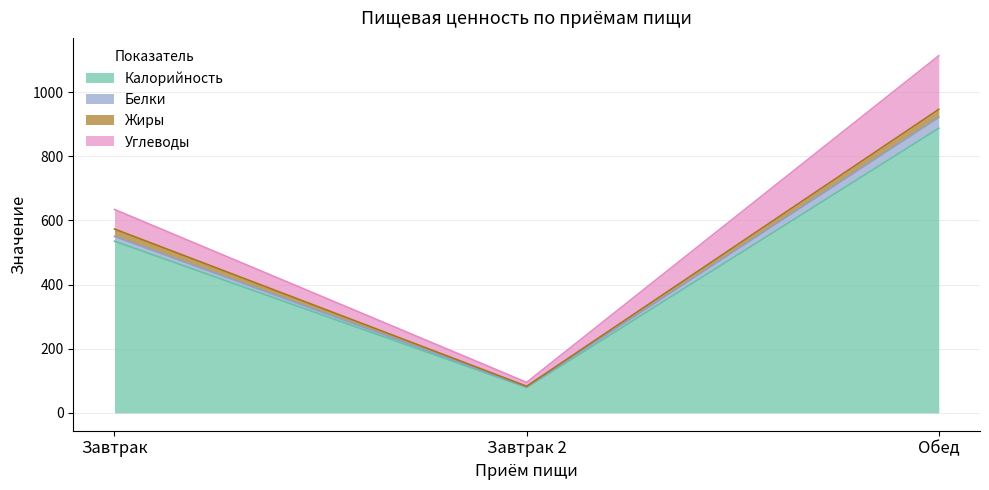

Is it true that Калорийность equals 373 at Завтрак?

False